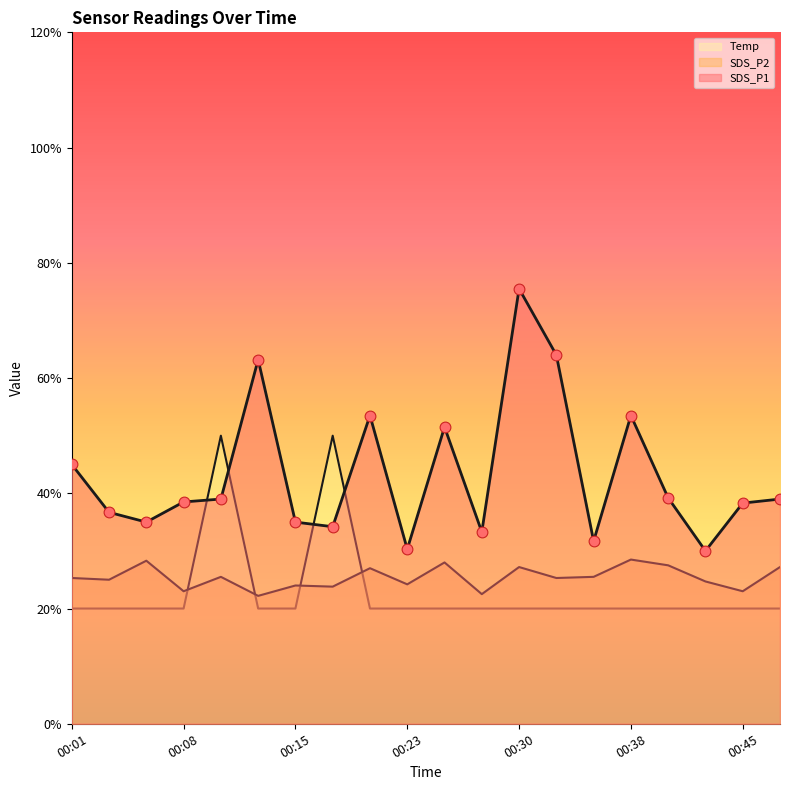

At how many categories does at least one series exceed 5?

6